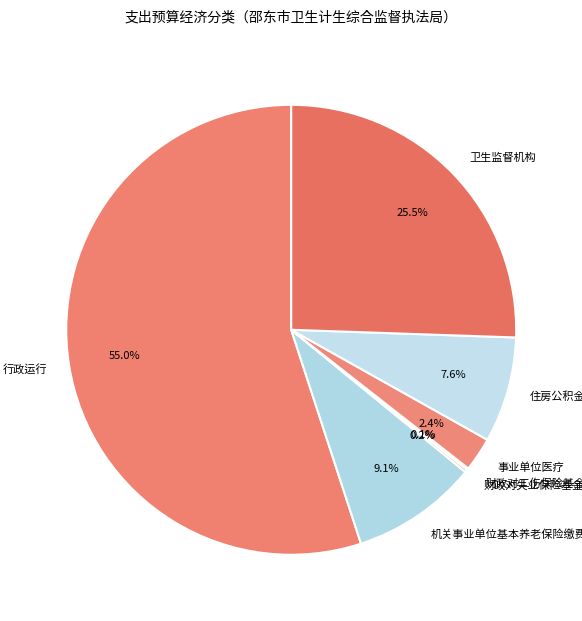

Do 事业单位医疗 and 卫生监督机构 together represent more than half of the pie?

No